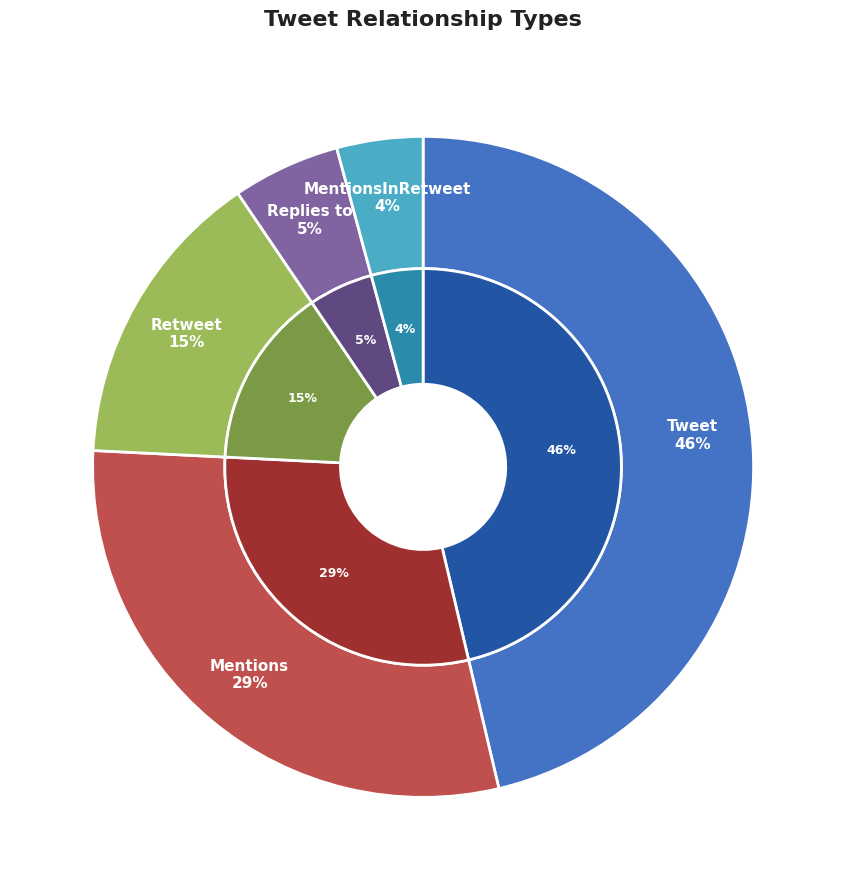

Is Retweet the majority of the pie?

No